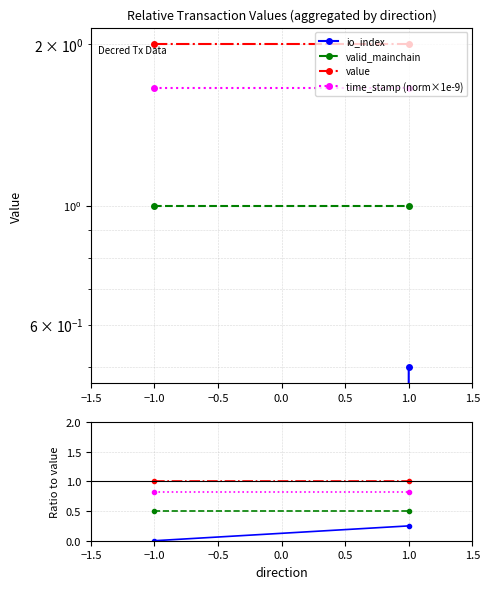

The value of time_stamp (norm×1e-9) at 1.0 is 1.1. True or false?

False